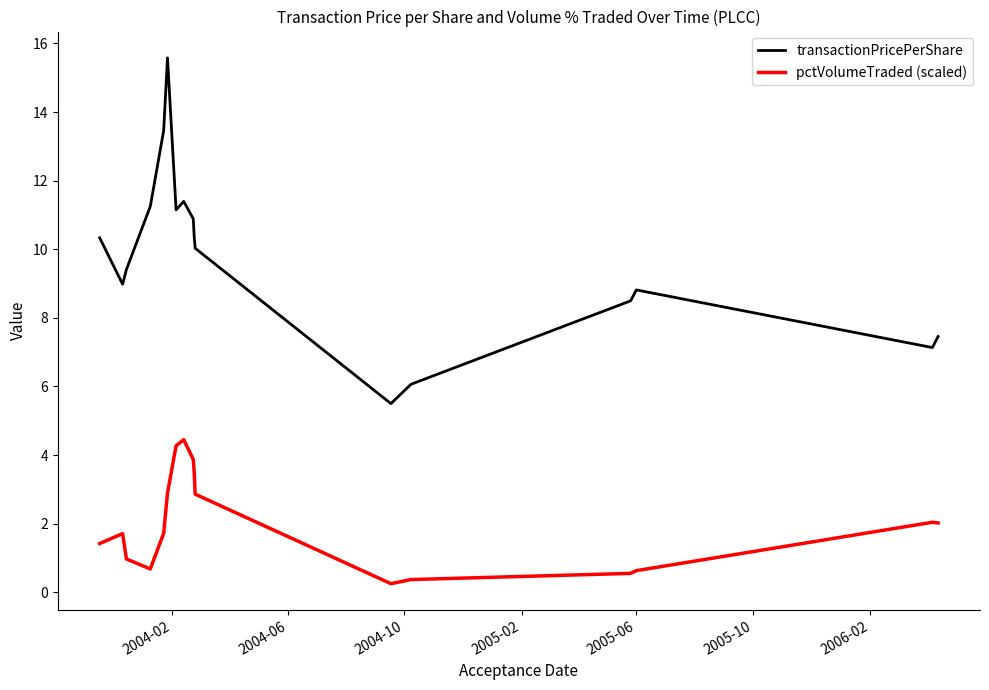

What are all the series names shown in the legend?

transactionPricePerShare, pctVolumeTraded (scaled)